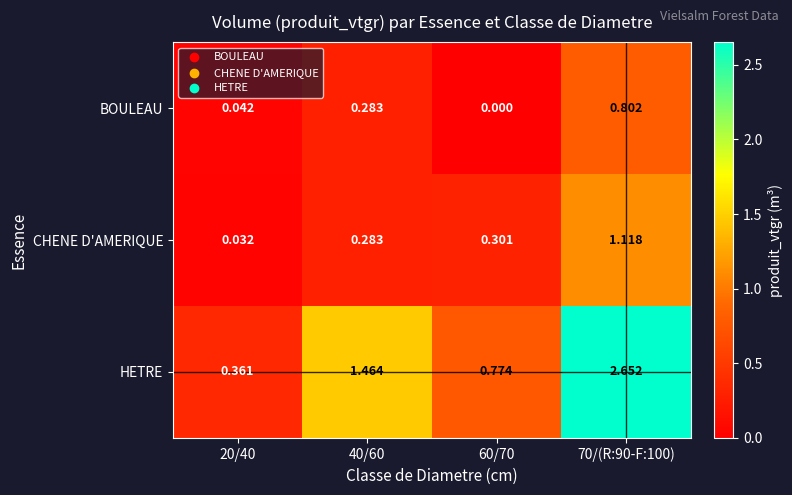

At which category is the sum across all series the highest?

70/(R:90-F:100)